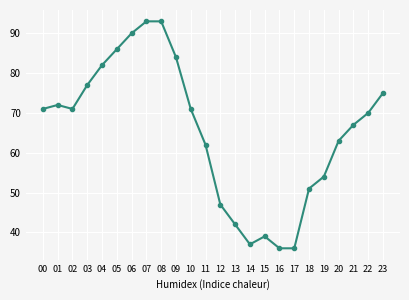

Reading left to right, list all the values displayed in this chart.

71	72	71	77	82	86	90	93	93	84	71	62	47	42	37	39	36	36	51	54	63	67	70	75